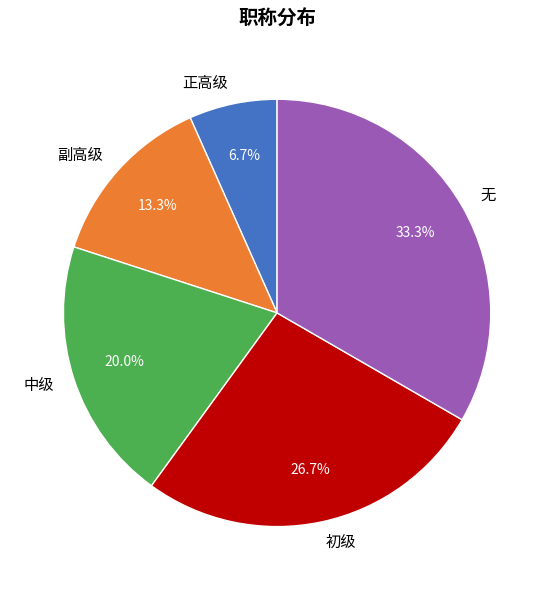

The 正高级 slice represents 7% of the pie. True or false?

True